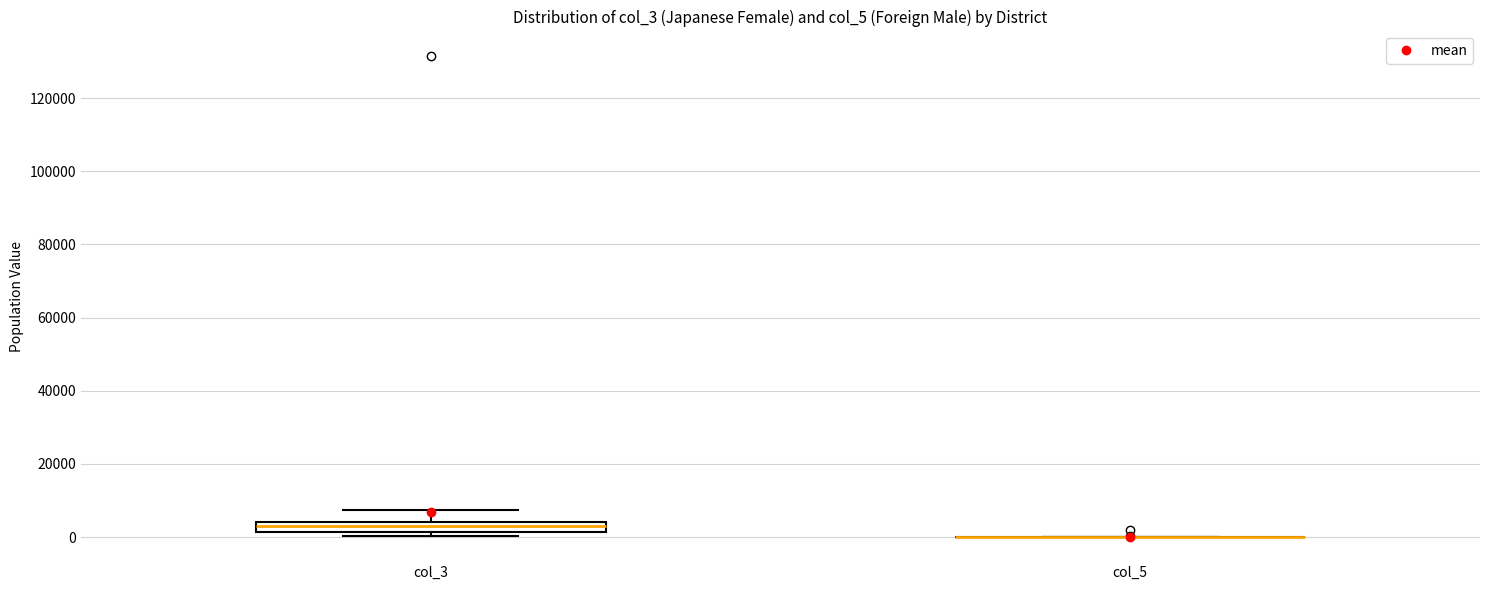

Comparing the boxes themselves (not the whiskers), which one is the tallest?

col_3